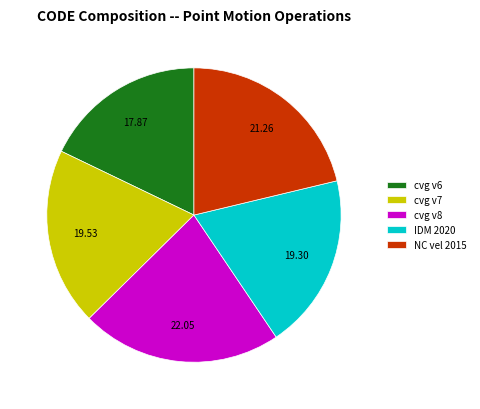

Is there a majority slice in this chart?

No